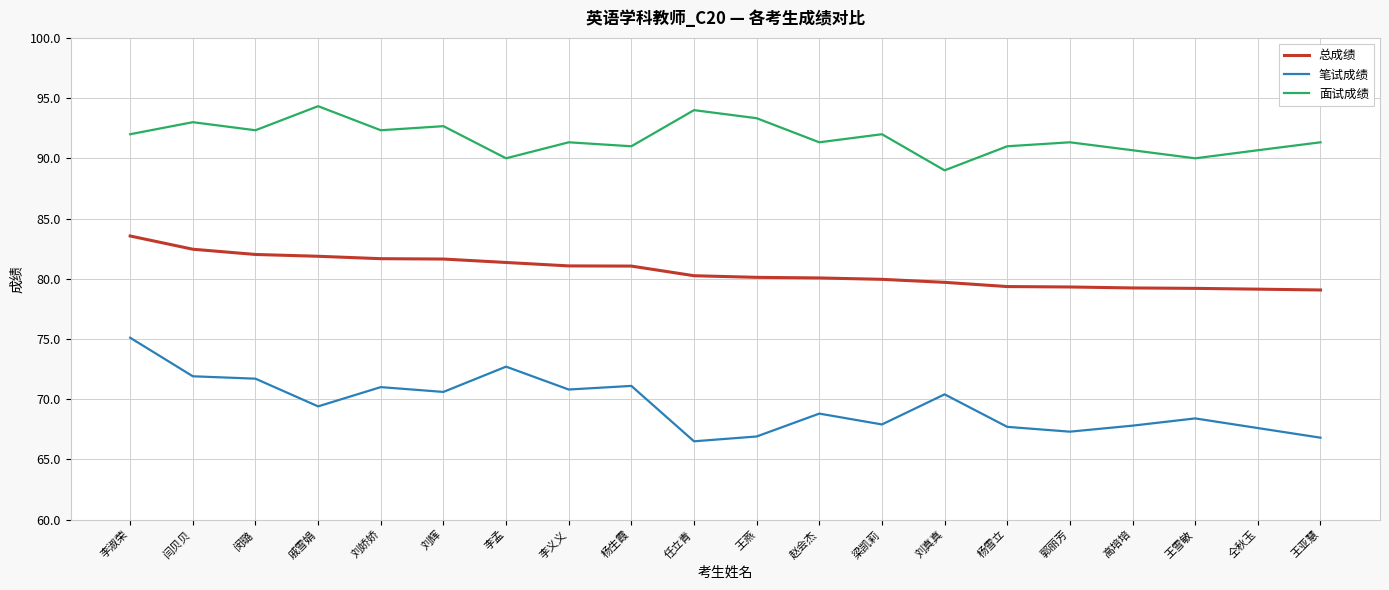

Is the value of 笔试成绩 at 赵会杰 greater than the value of 面试成绩 at 刘真真?

No